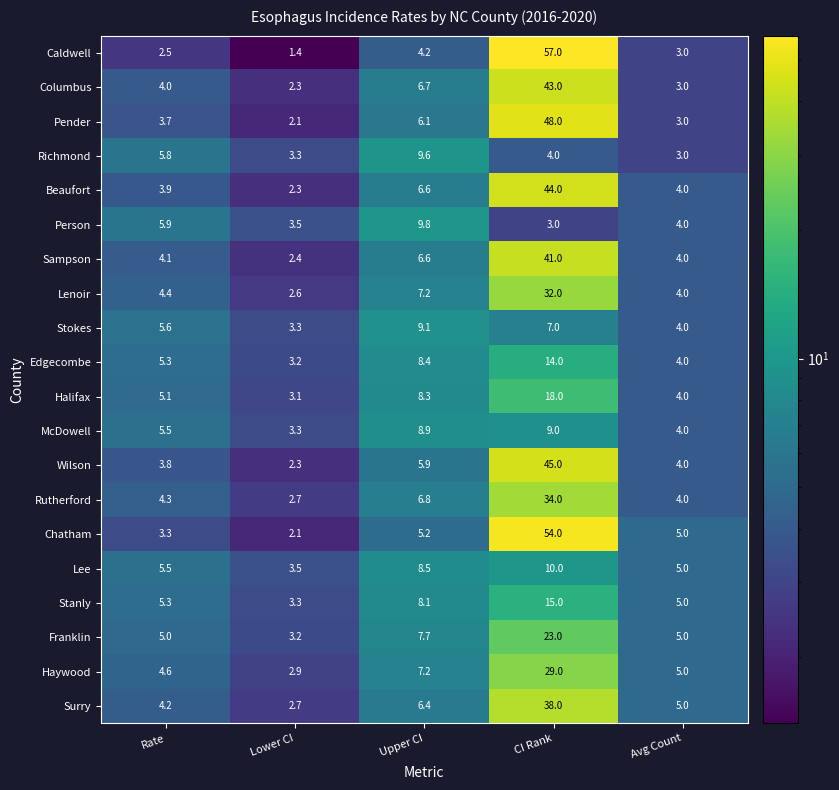

At which label does Wilson reach its peak?

CI Rank